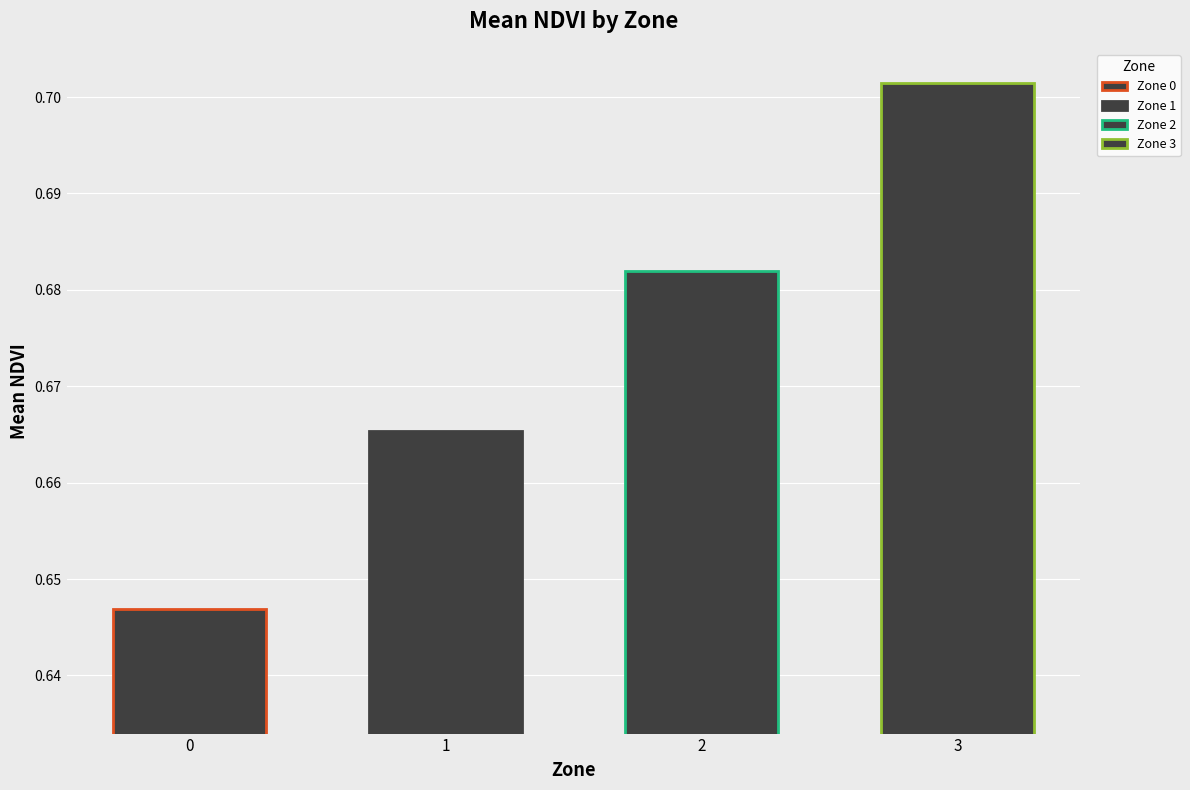

Between 0 and 3, which is larger?

3